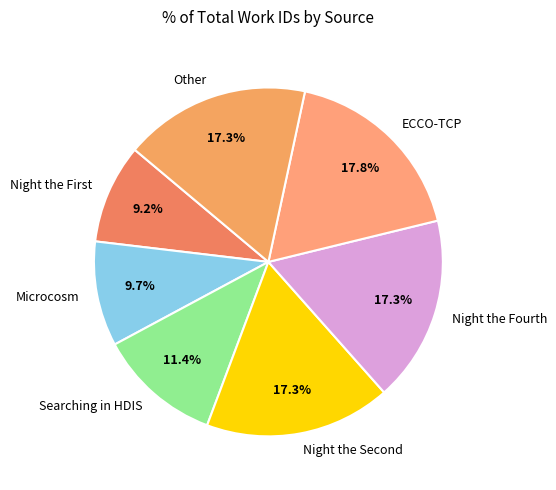

Which slice is the largest?

ECCO-TCP